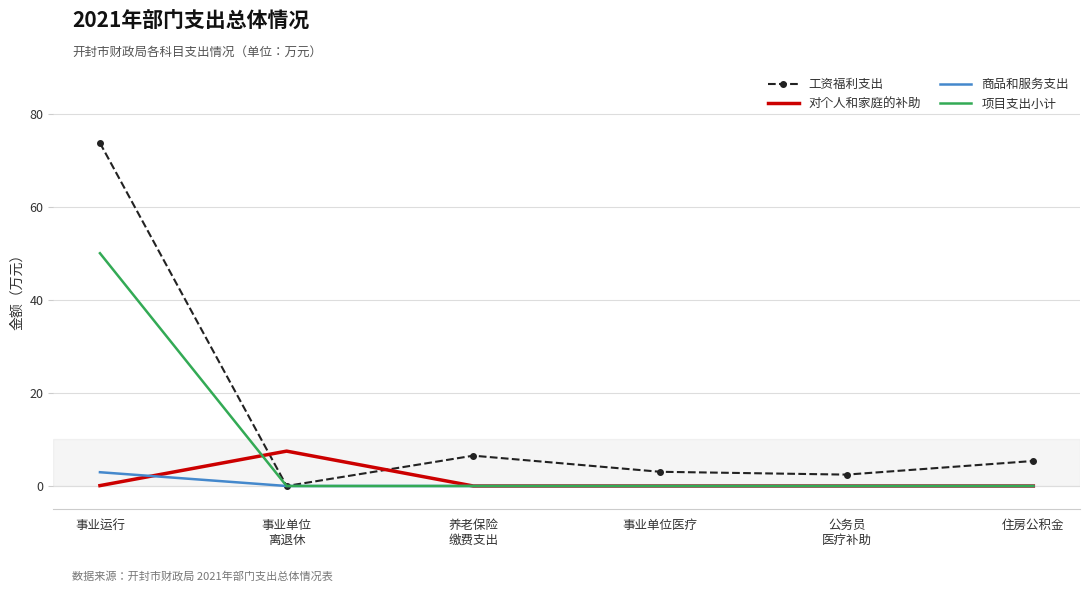

At which category is the sum across all series the highest?

事业运行